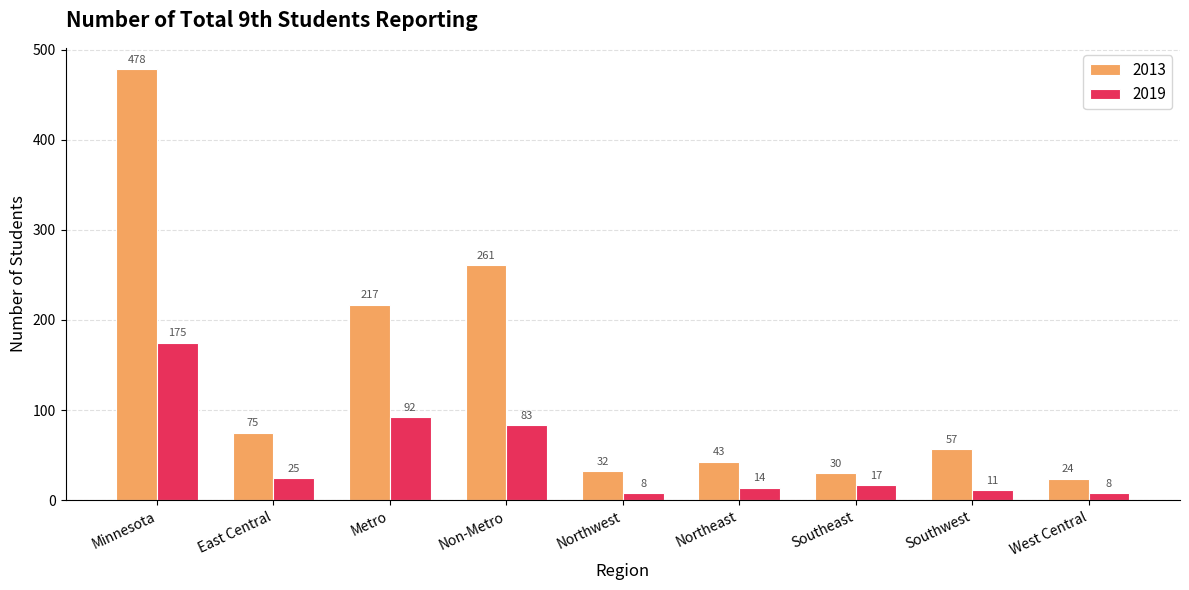

How many data points does each series have?

9